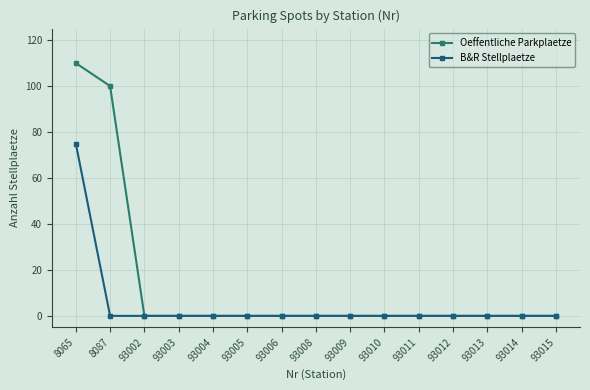

Rank the series by their maximum value, from lowest to highest.

B&R Stellplaetze, Oeffentliche Parkplaetze